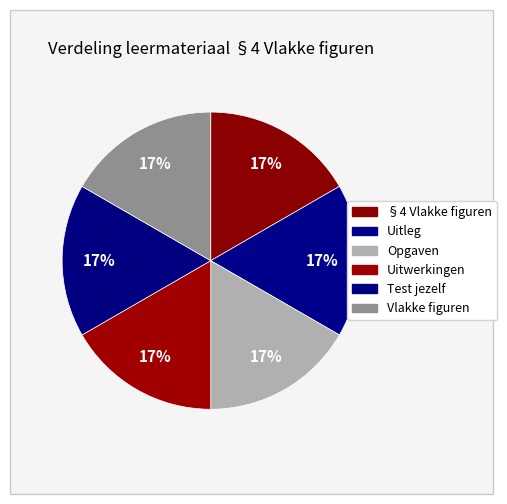

Is there a majority slice in this chart?

No